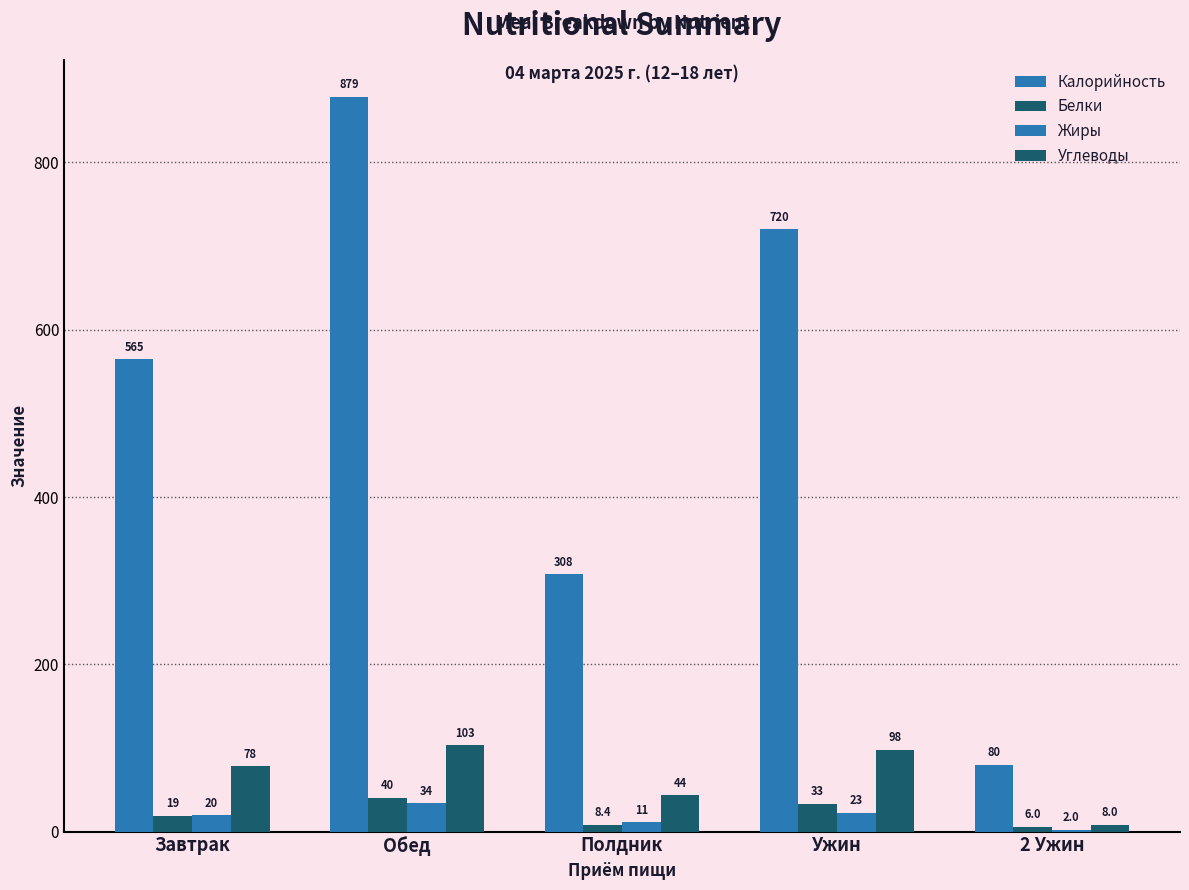

Are the bars horizontal?

No